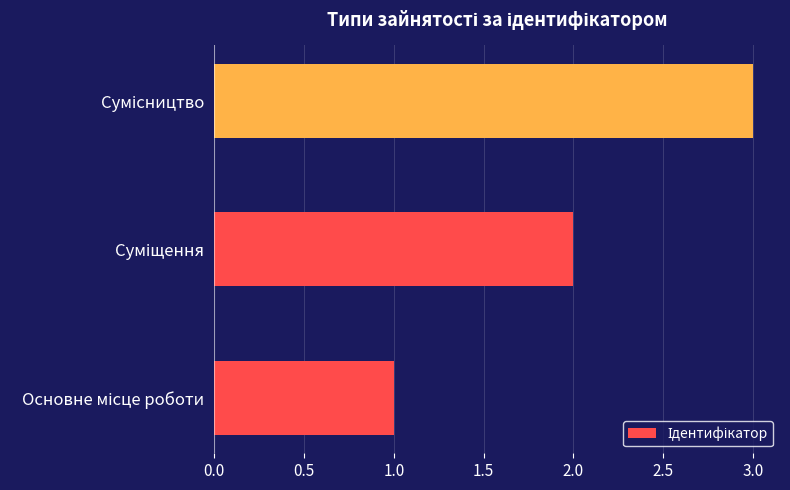

What is the sum of all values?

6